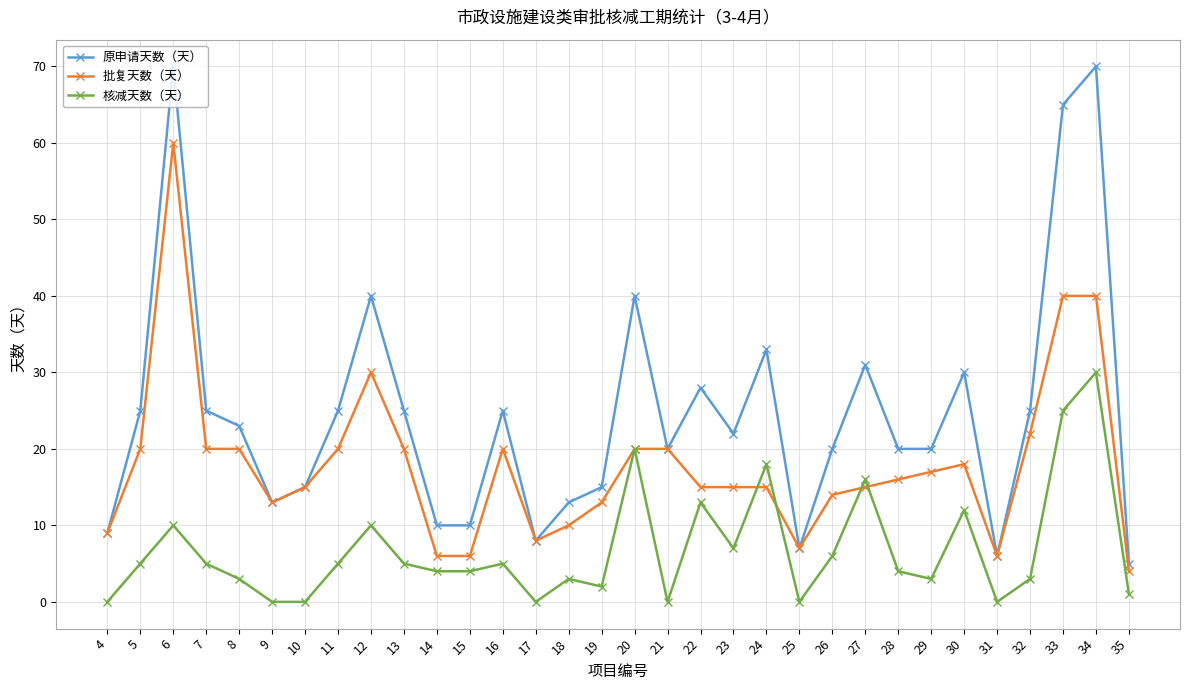

True or false: 核减天数（天） and 原申请天数（天） intersect in this chart.

False